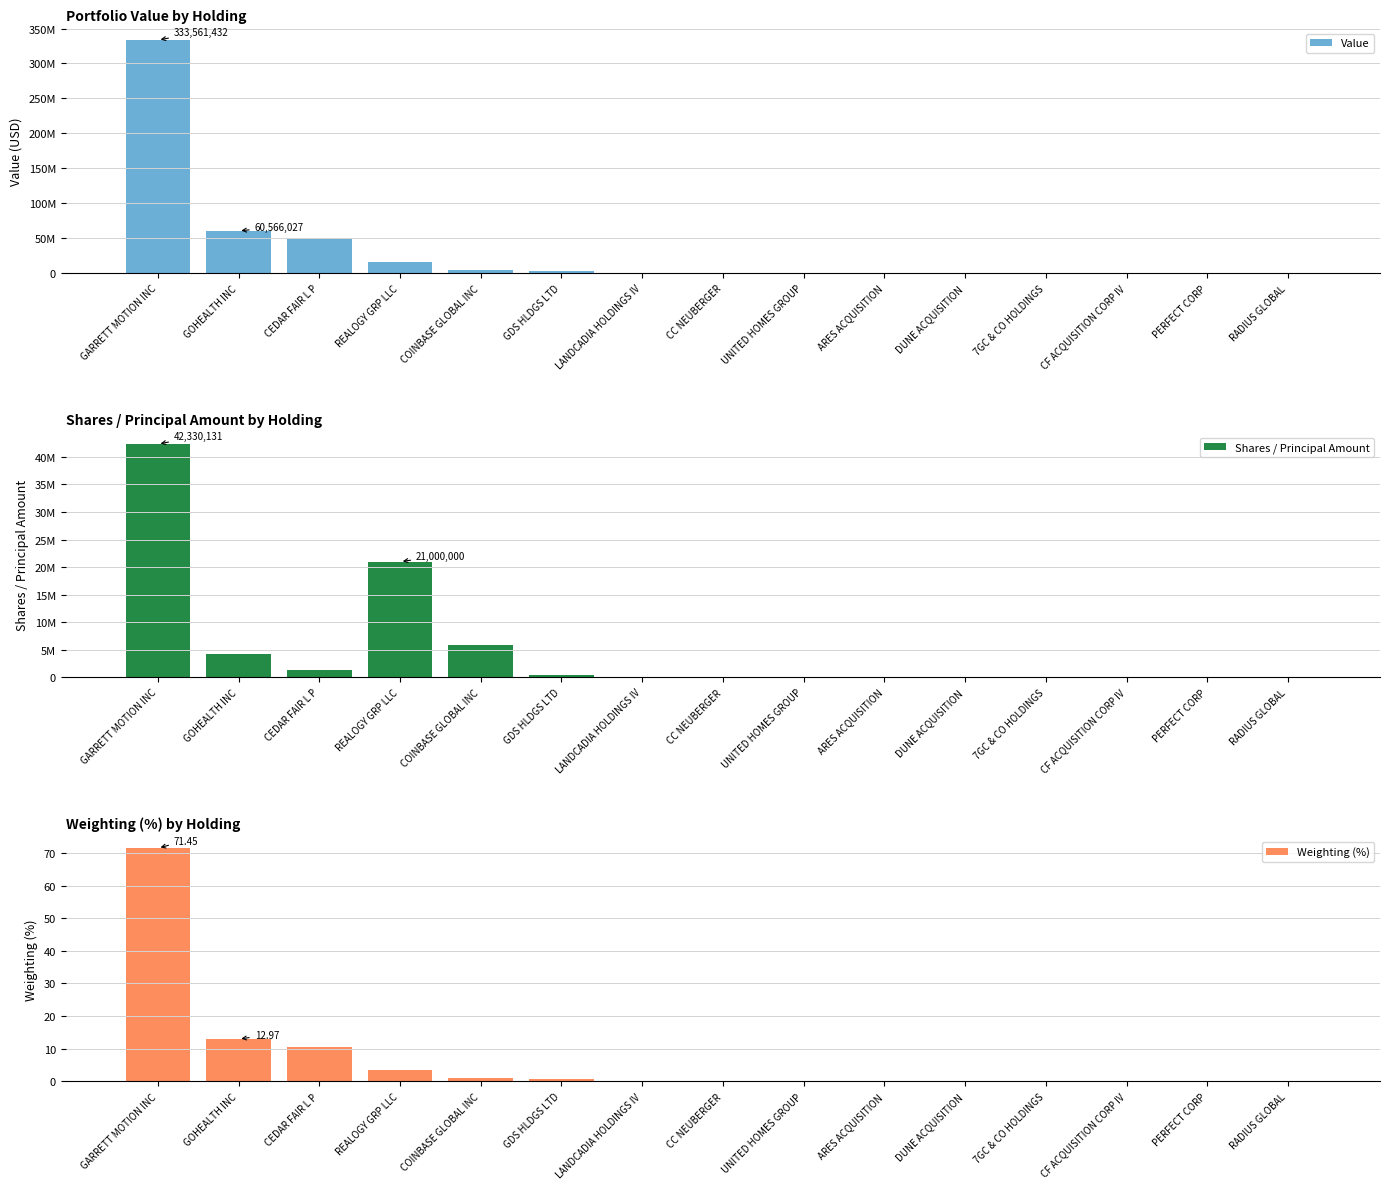

What position from the right is RADIUS GLOBAL?

1